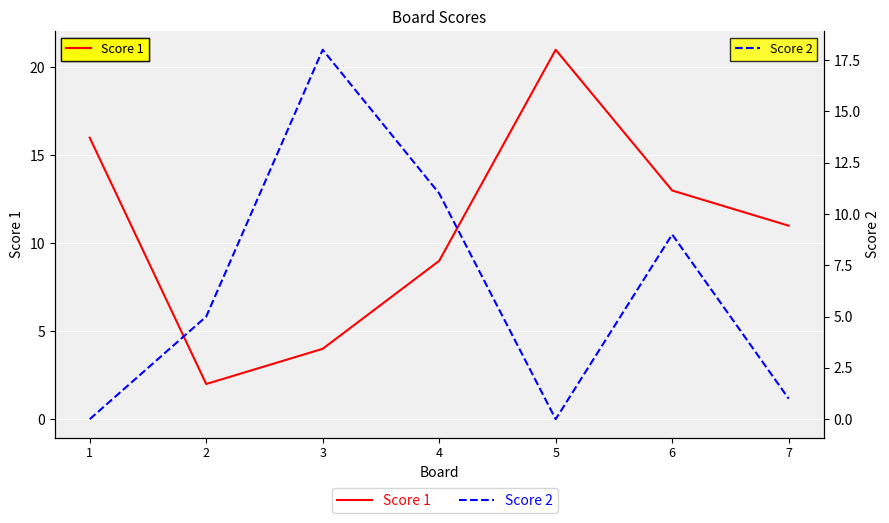

How many times do Score 1 and Score 2 cross each other?

2